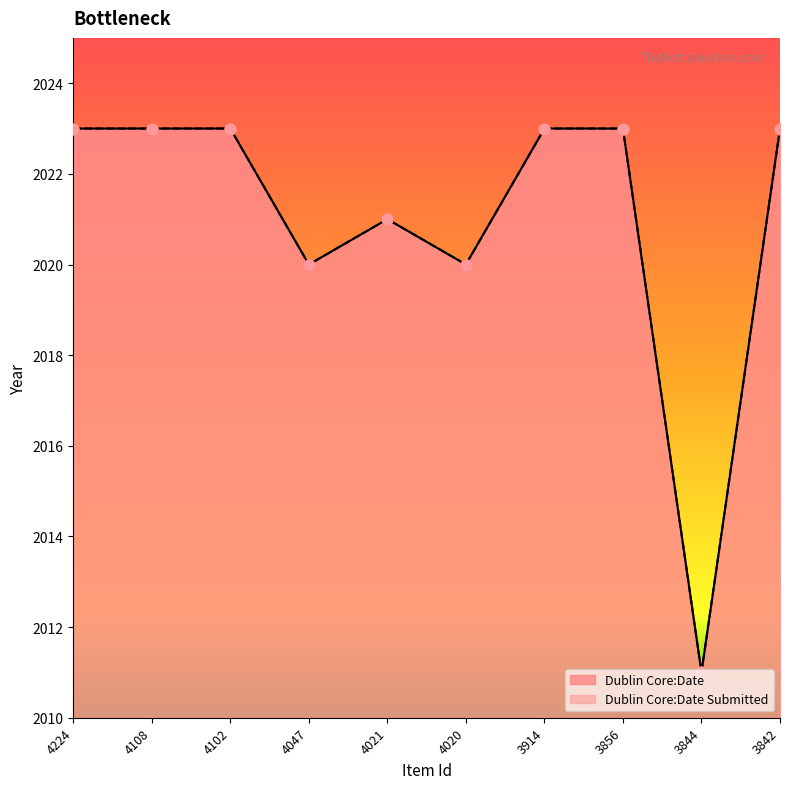

Which series reaches the maximum Y coordinate?

Dublin Core:Date